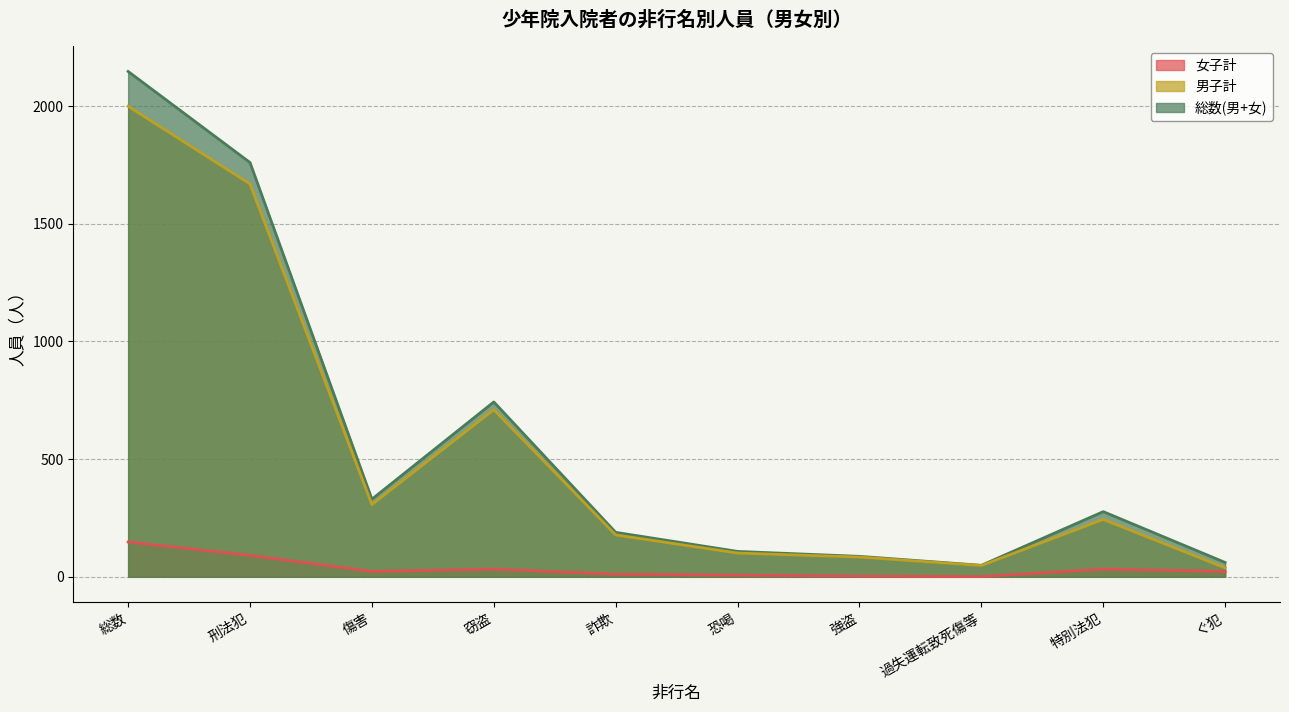

What is the spread (max minus min) of values at 刑法犯?

1669